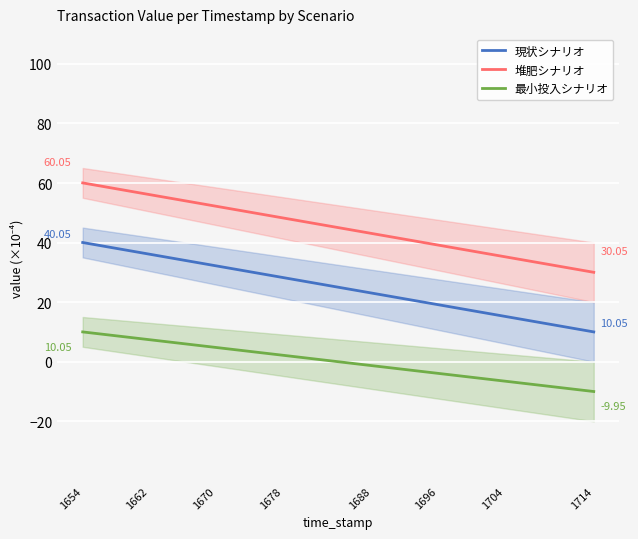

The 現状シナリオ series shows 40.0 at 1654. True or false?

True